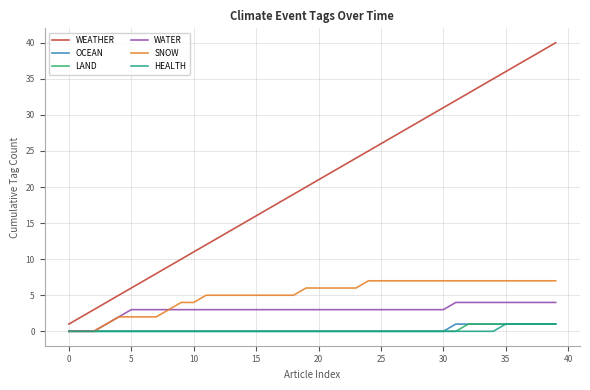

Which series has the largest total across all categories?

WEATHER